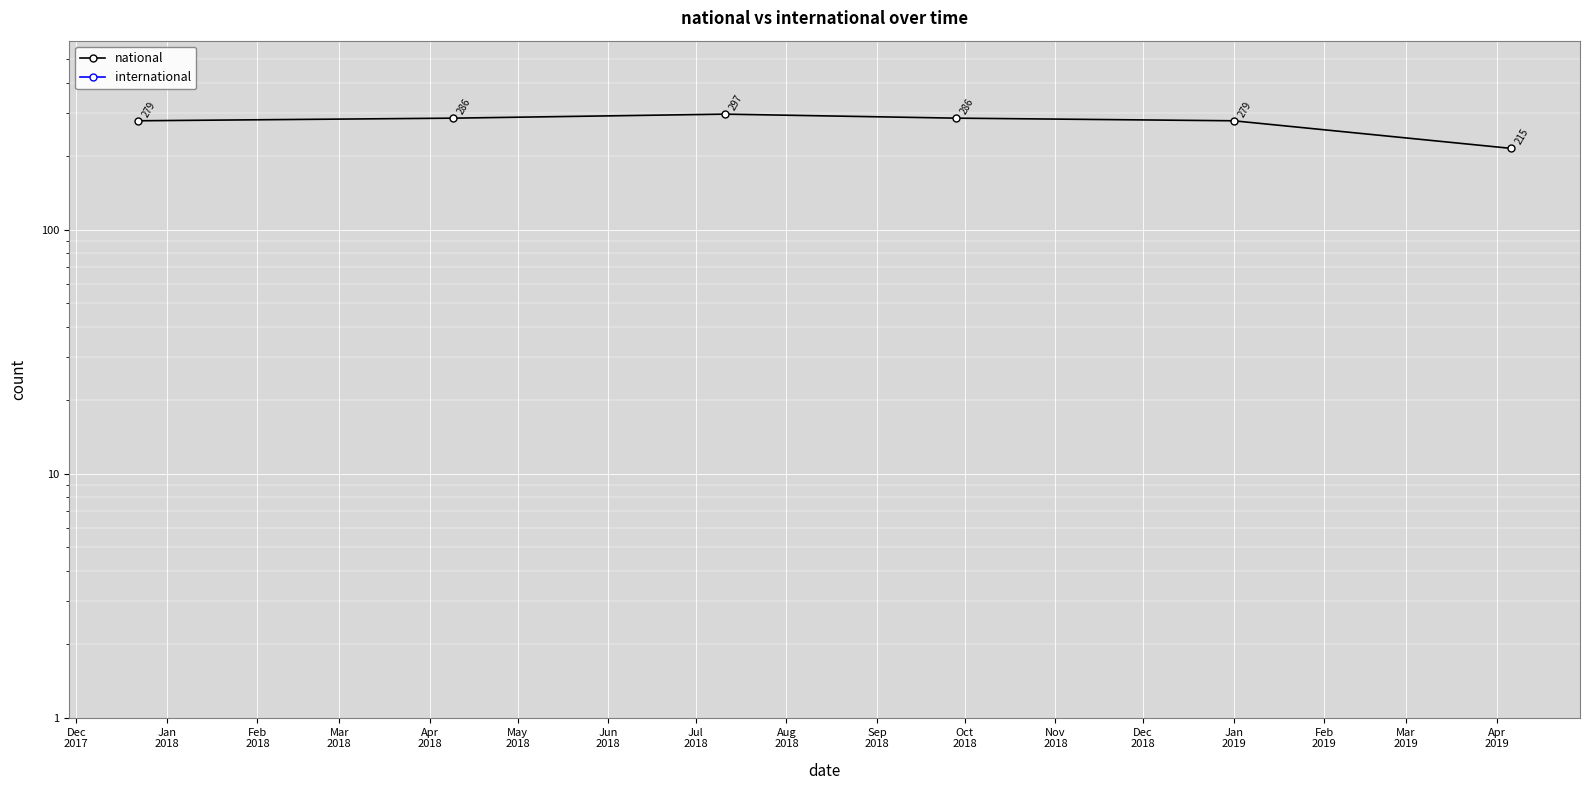

True or false: international has a value of 0.1 at May
2018.

False